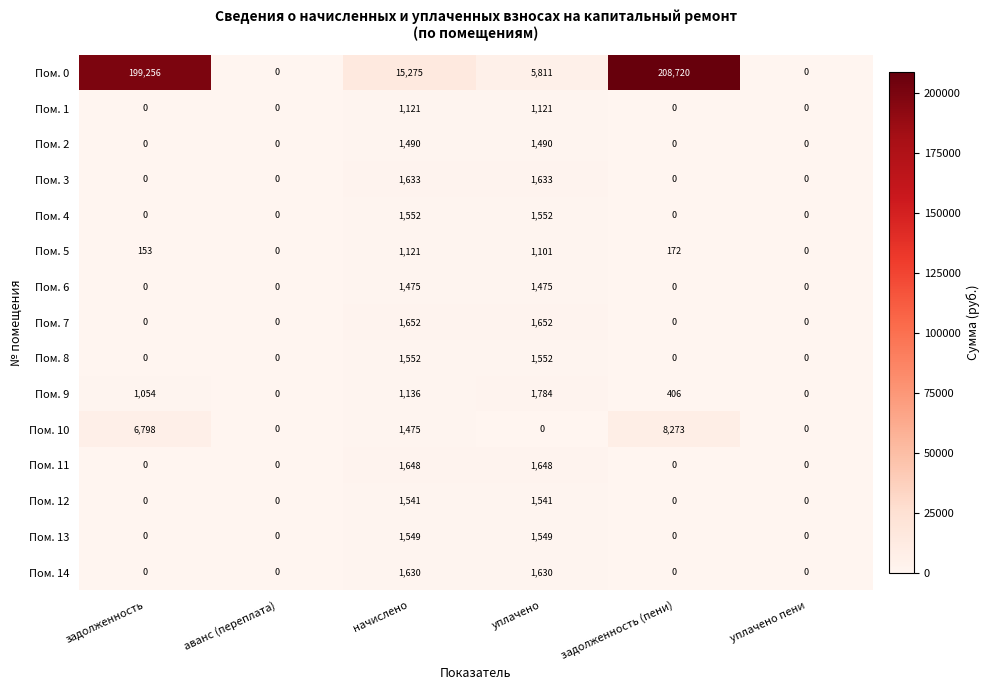

What is the difference between the maximum and minimum values in the Пом. 0 series?

208720